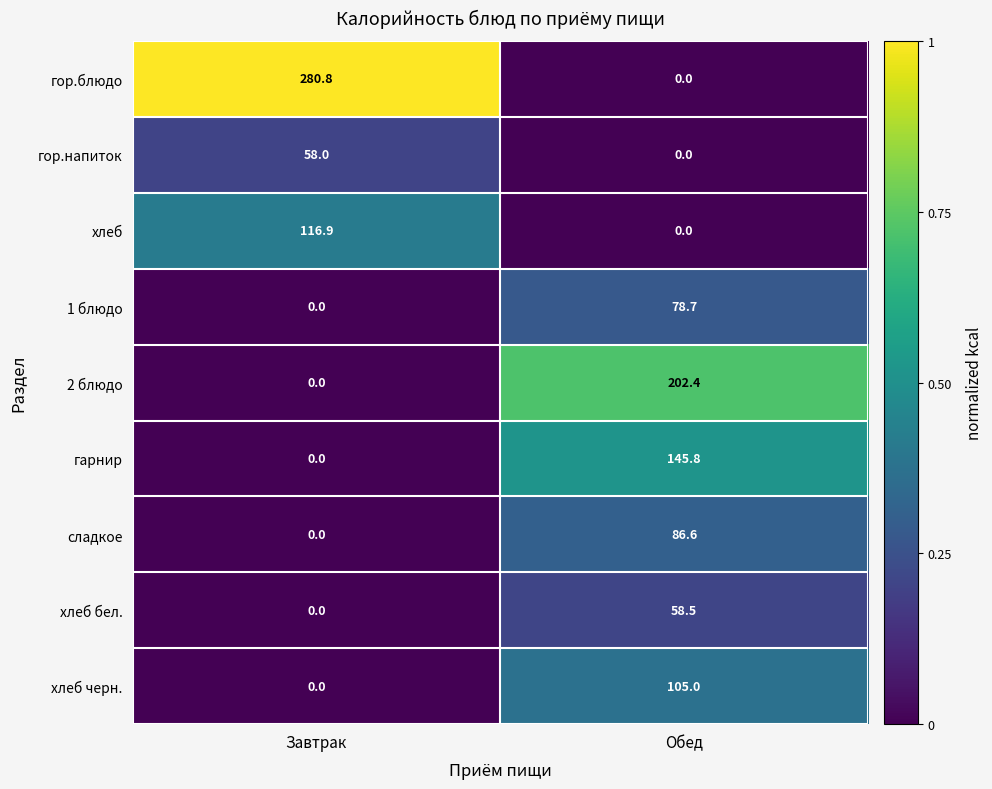

The сладкое series shows 133.9 at Обед. True or false?

False